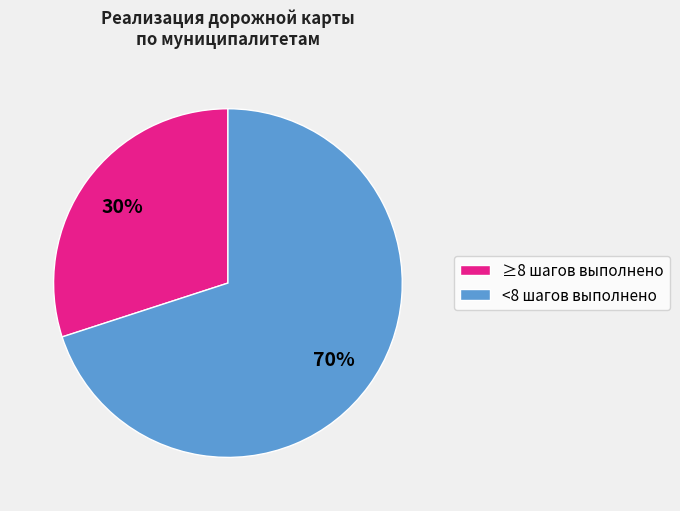

Which category has the smallest portion of the pie?

≥8 шагов выполнено